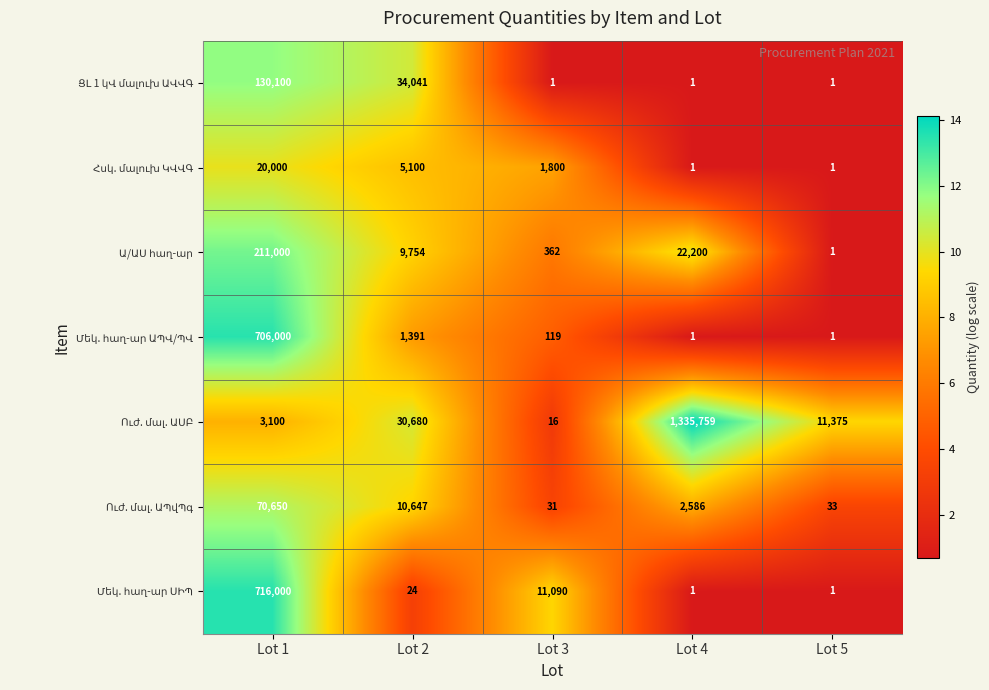

What is the total value across all series at Lot 5?

11413